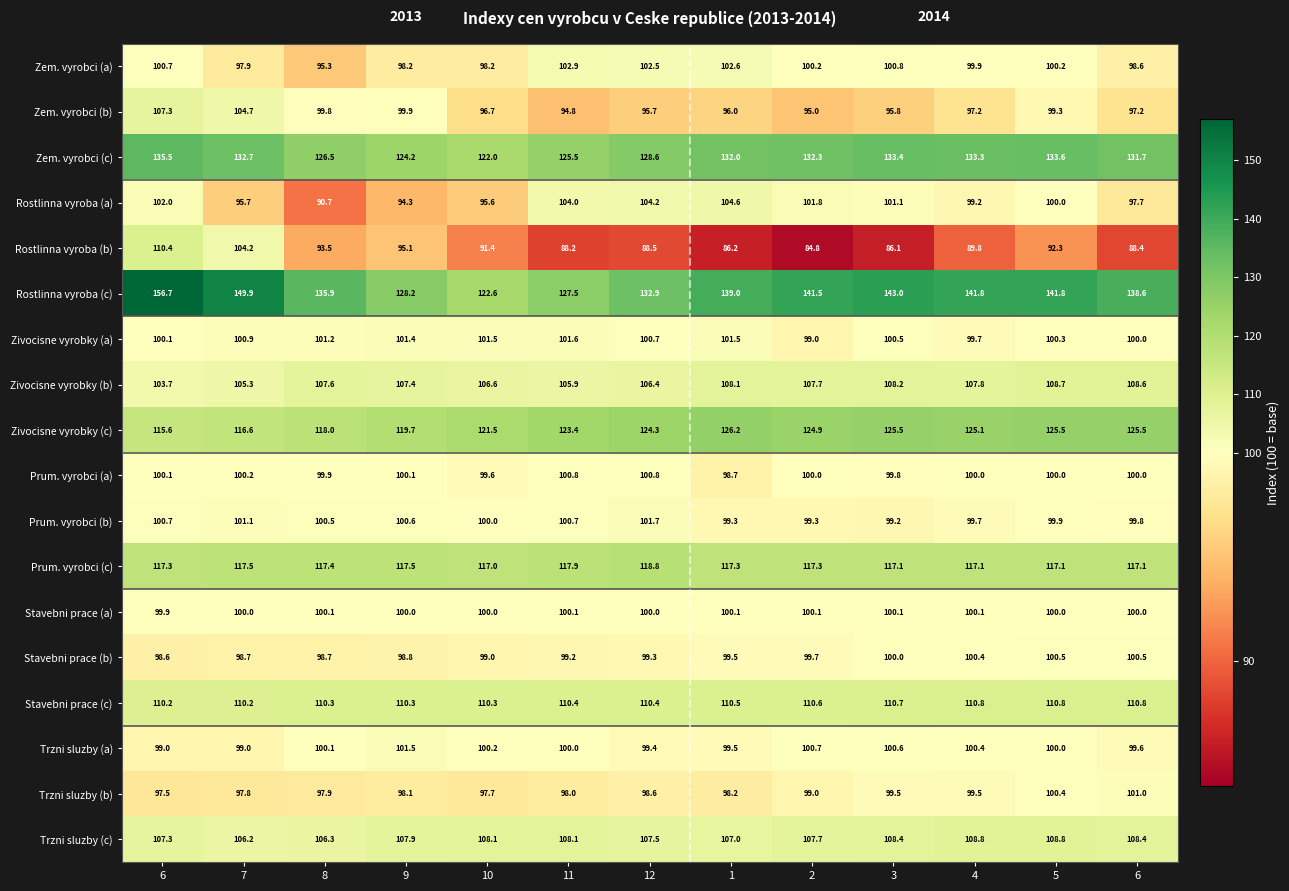

Which series has the largest range (max minus min)?

Rostlinna vyroba (c)